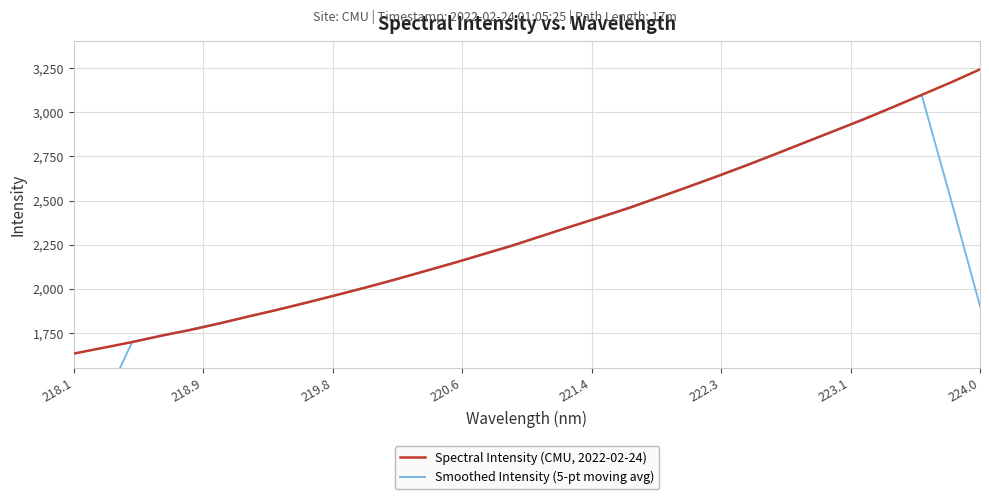

What is the average value of the Smoothed Intensity (5-pt moving avg) series?

2239.7